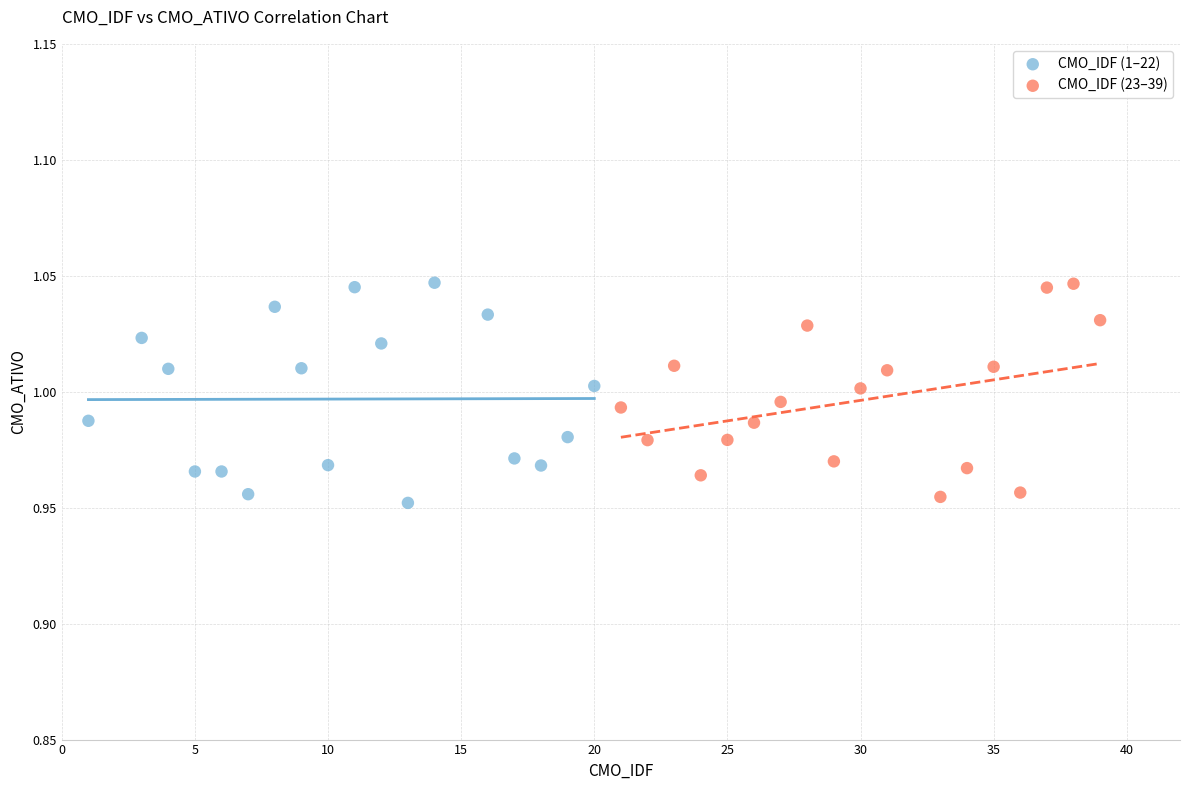

What are all the series names shown in the legend?

CMO_IDF (1–22), CMO_IDF (23–39)